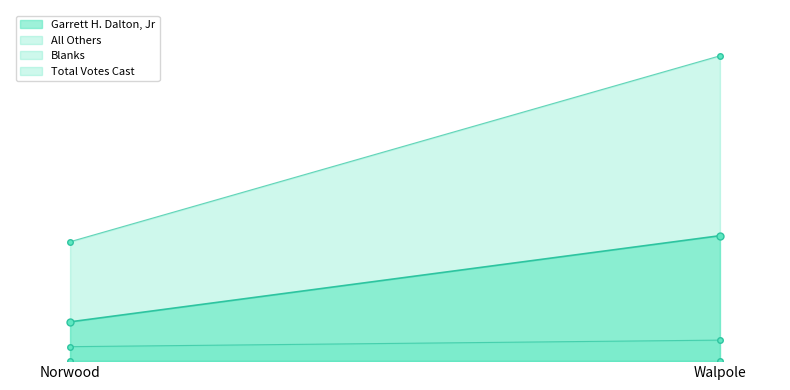

Which series has the widest spread of values?

Total Votes Cast